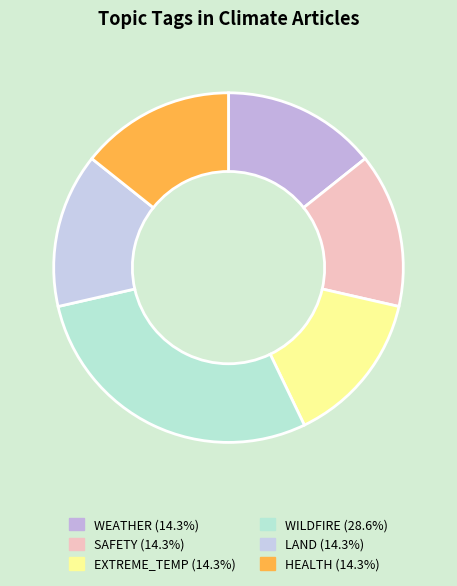

How many slices are in this pie chart?

6